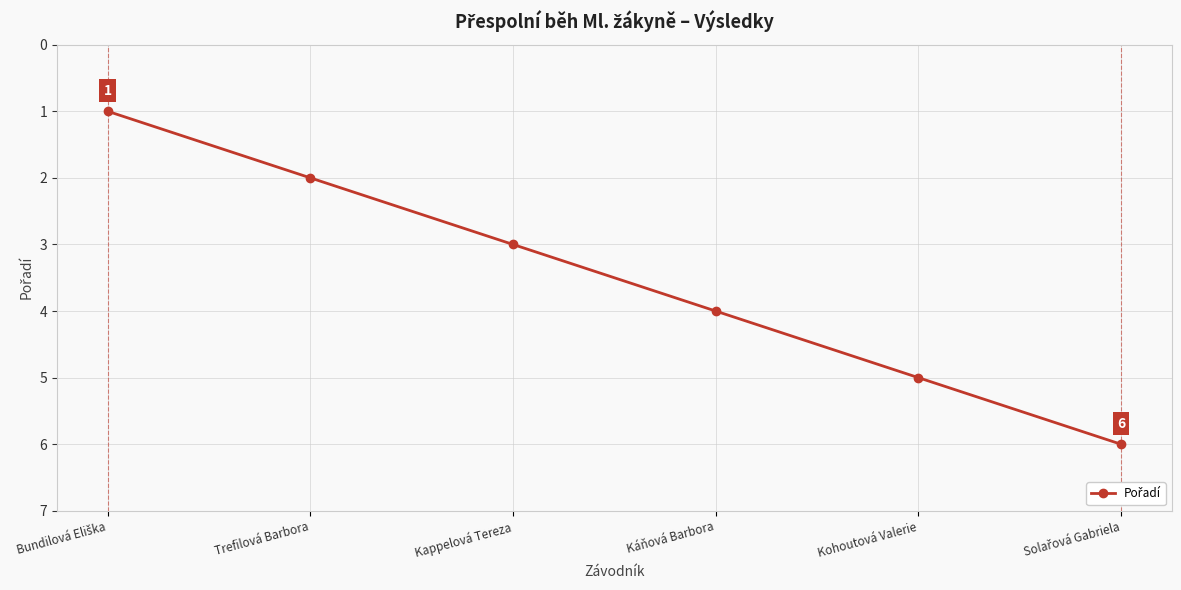

What is the change in value from Trefilová Barbora to Kohoutová Valerie?

+3